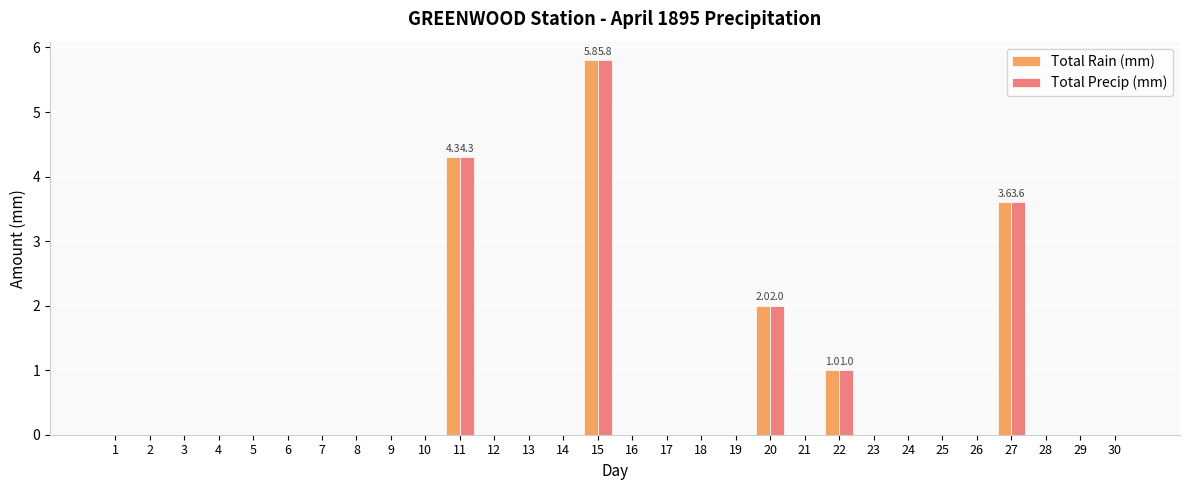

Reading left to right, extract all data points from this chart.

Total Rain (mm): 1=0.0	2=0.0	3=0.0	4=0.0	5=0.0	6=0.0	7=0.0	8=0.0	9=0.0	10=0.0	11=4.3	12=0.0	13=0.0	14=0.0	15=5.8	16=0.0	17=0.0	18=0.0	19=0.0	20=2.0	21=0.0	22=1.0	23=0.0	24=0.0	25=0.0	26=0.0	27=3.6	28=0.0	29=0.0	30=0.0
Total Precip (mm): 1=0.0	2=0.0	3=0.0	4=0.0	5=0.0	6=0.0	7=0.0	8=0.0	9=0.0	10=0.0	11=4.3	12=0.0	13=0.0	14=0.0	15=5.8	16=0.0	17=0.0	18=0.0	19=0.0	20=2.0	21=0.0	22=1.0	23=0.0	24=0.0	25=0.0	26=0.0	27=3.6	28=0.0	29=0.0	30=0.0